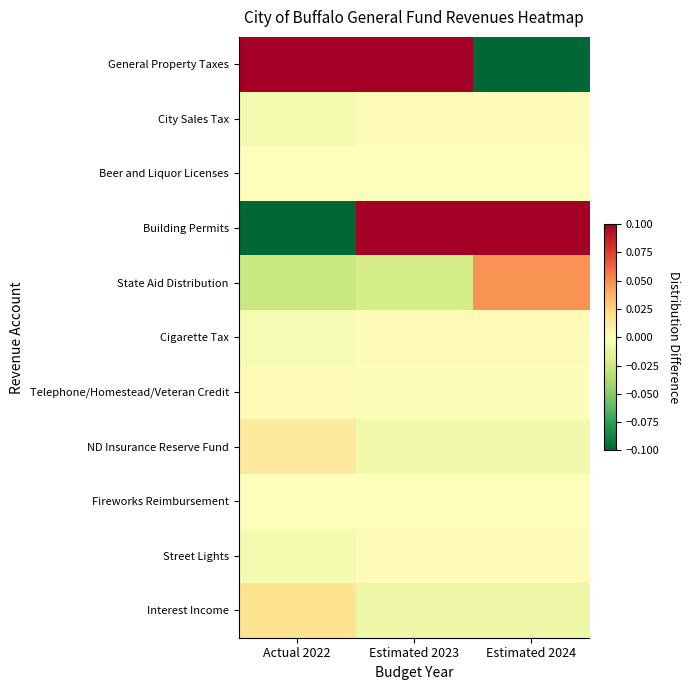

Between Estimated 2024 and Actual 2022, which is larger?

Actual 2022